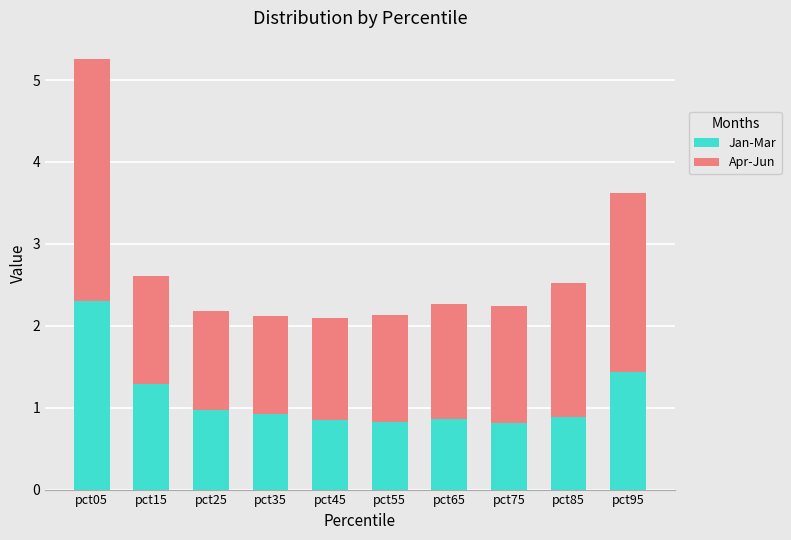

What is the difference between the maximum and minimum values in the Jan-Mar series?

1.5